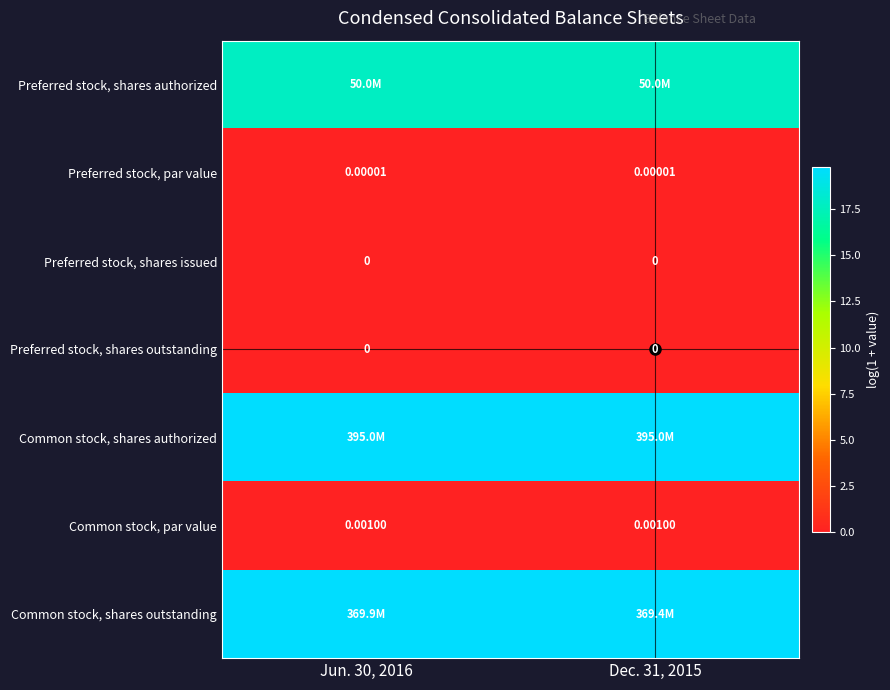

Which series changed the most between Jun. 30, 2016 and Dec. 31, 2015?

Common stock, shares outstanding